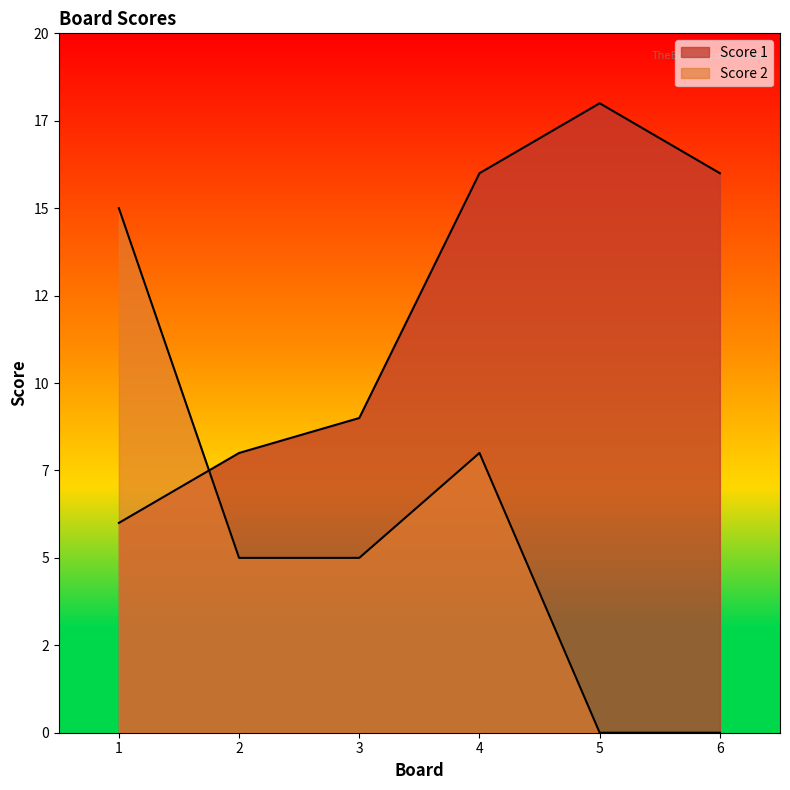

Which label corresponds to the largest value in the chart?

5